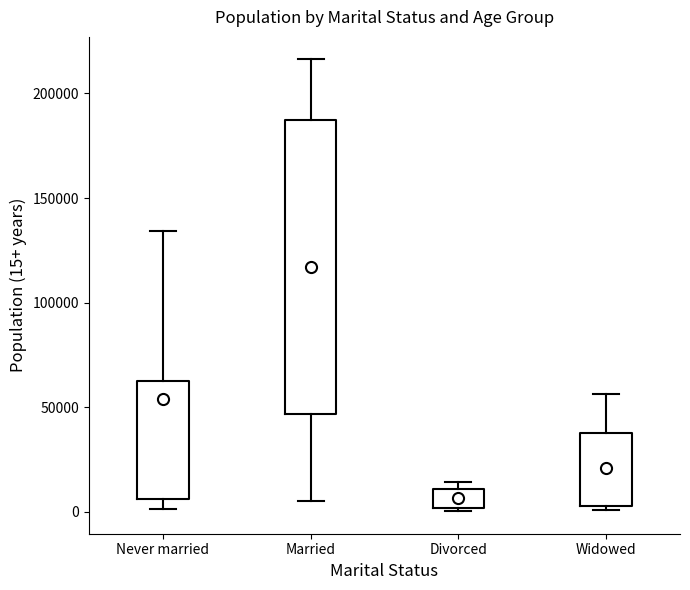

Reading left to right, read every box against the y-axis: the position of its median line, the range the box covers, and the ends of its whiskers. The values are not printed on the chart, so give them approximately, as read against the axis.

Never married: median 25000, box 5000 to 60000, whiskers 0 to 135000
Married: median 115000, box 45000 to 185000, whiskers 5000 to 215000
Divorced: median 5000, box 0 to 10000, whiskers 0 (just below the box's lower edge) to 15000
Widowed: median 20000, box 5000 to 40000, whiskers 0 to 55000